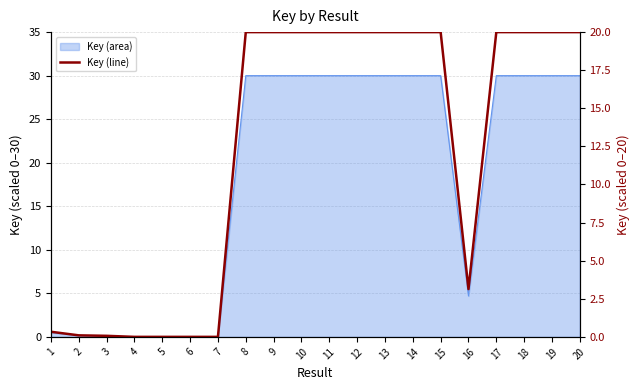

Reading left to right, transcribe all the data shown in this chart.

0.3	0.1	0.1	0.0	0.0	0.0	0.0	20.0	20.0	20.0	20.0	20.0	20.0	20.0	20.0	3.1	20.0	20.0	20.0	20.0